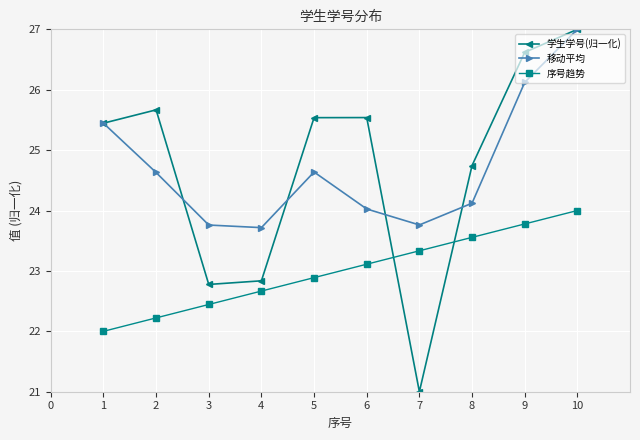

The 序号趋势 series shows 22.0 at 1. True or false?

True